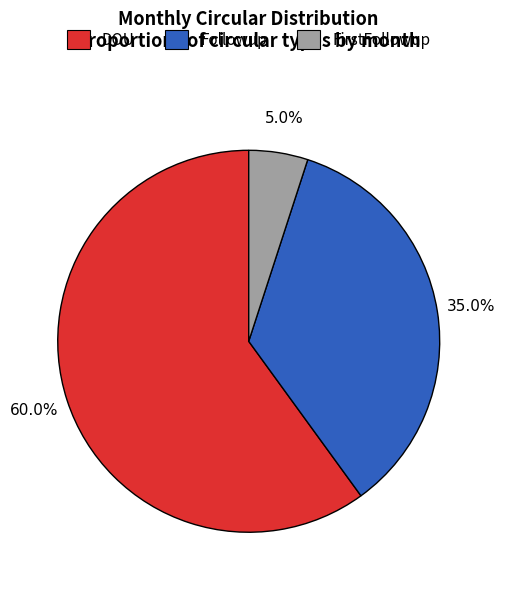

To the nearest percent, what is the average slice percentage?

33%